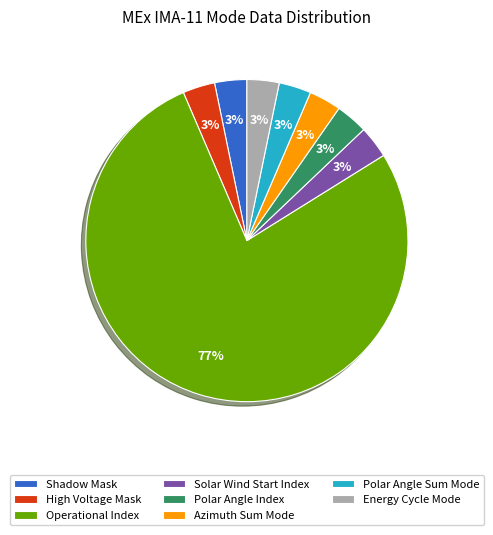

Is the sum of Polar Angle Index and Azimuth Sum Mode greater than half?

No